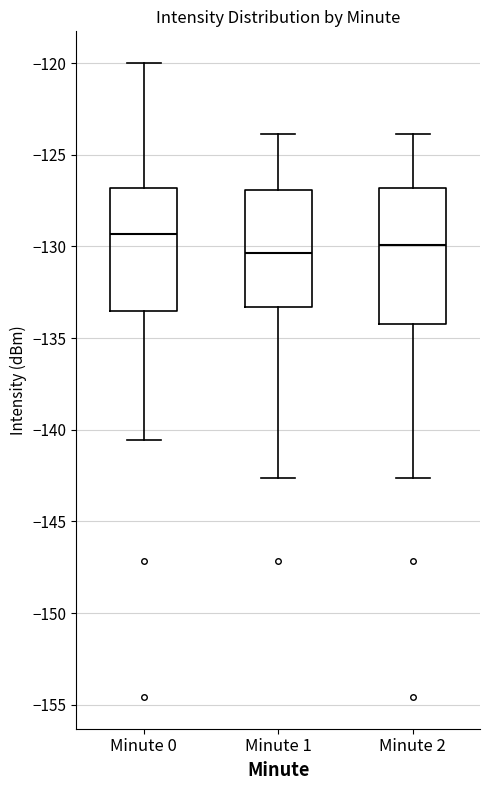

Reading left to right, transcribe this box plot: for each box, give where its median line is, the range the box spans, and where its two whiskers end, as read against the y-axis. The values are not printed on the chart, so give them approximately, as read against the axis.

Minute 0: median -129.5, box -133.5 to -127.0, whiskers -140.5 to -120.0
Minute 1: median -130.5, box -133.5 to -127.0, whiskers -142.5 to -124.0
Minute 2: median -130.0, box -134.0 to -127.0, whiskers -142.5 to -124.0